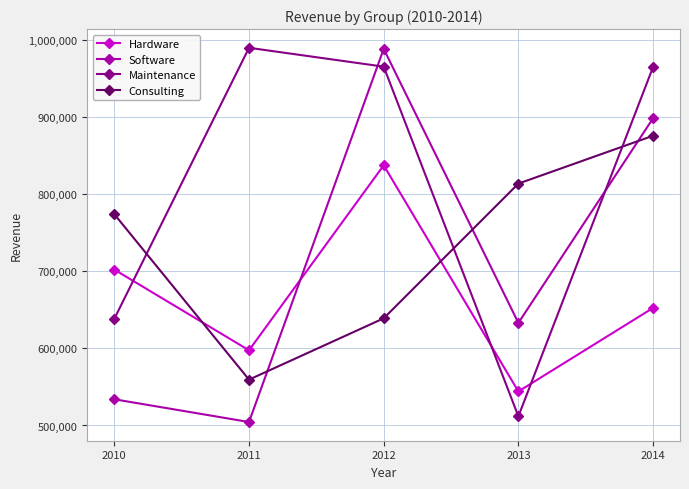

How many series are shown in this chart?

4